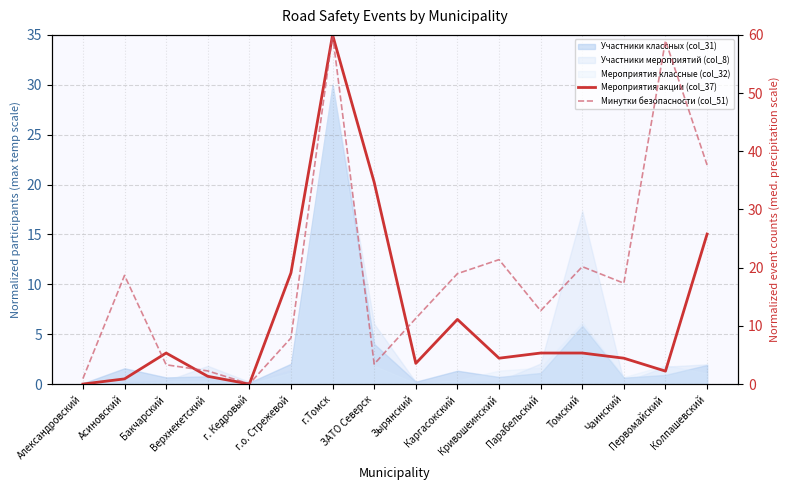

Where is the first local maximum for Минутки безопасности (col_51)?

Асиновский